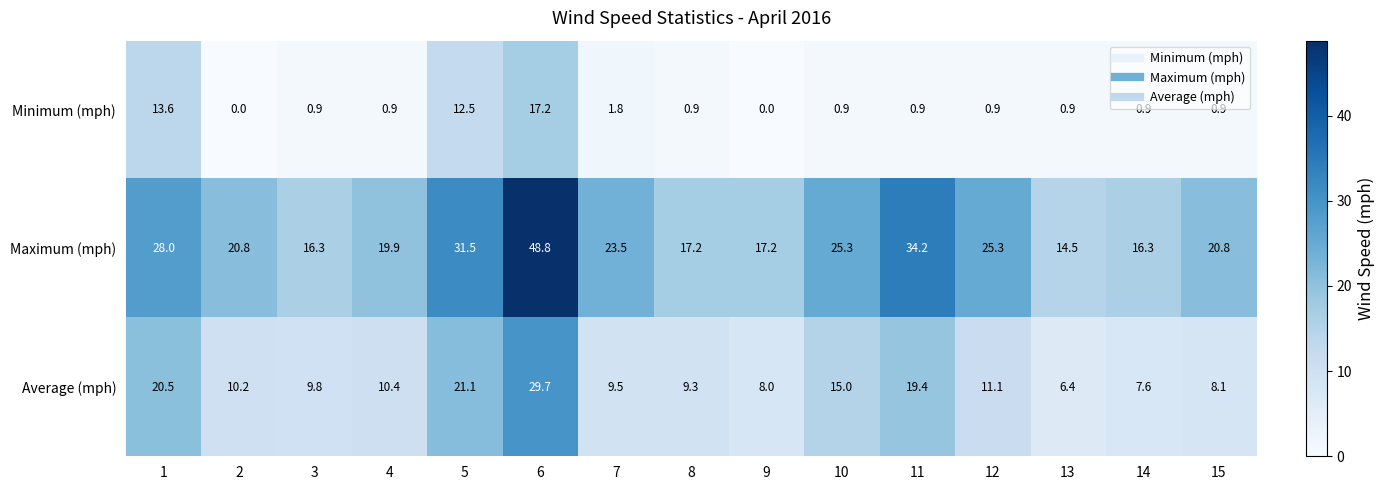

The value of Minimum (mph) at 12 is 0.9. True or false?

True